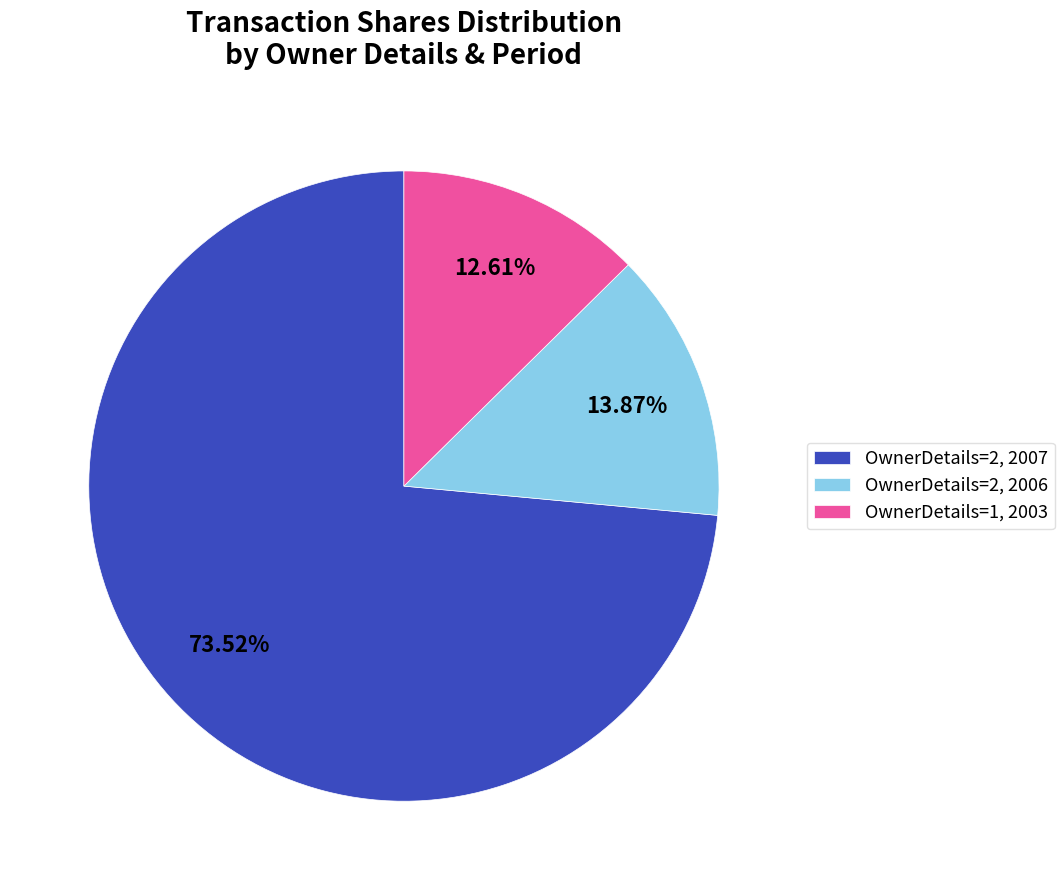

Do OwnerDetails=1, 2003 and OwnerDetails=2, 2006 together represent more than half of the pie?

No